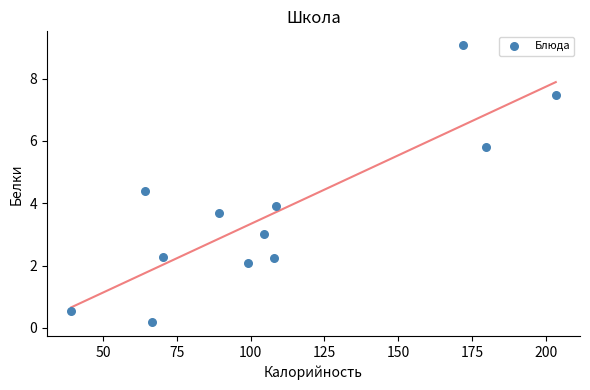

What Y value in the scatter plot is closest to 4?

3.9